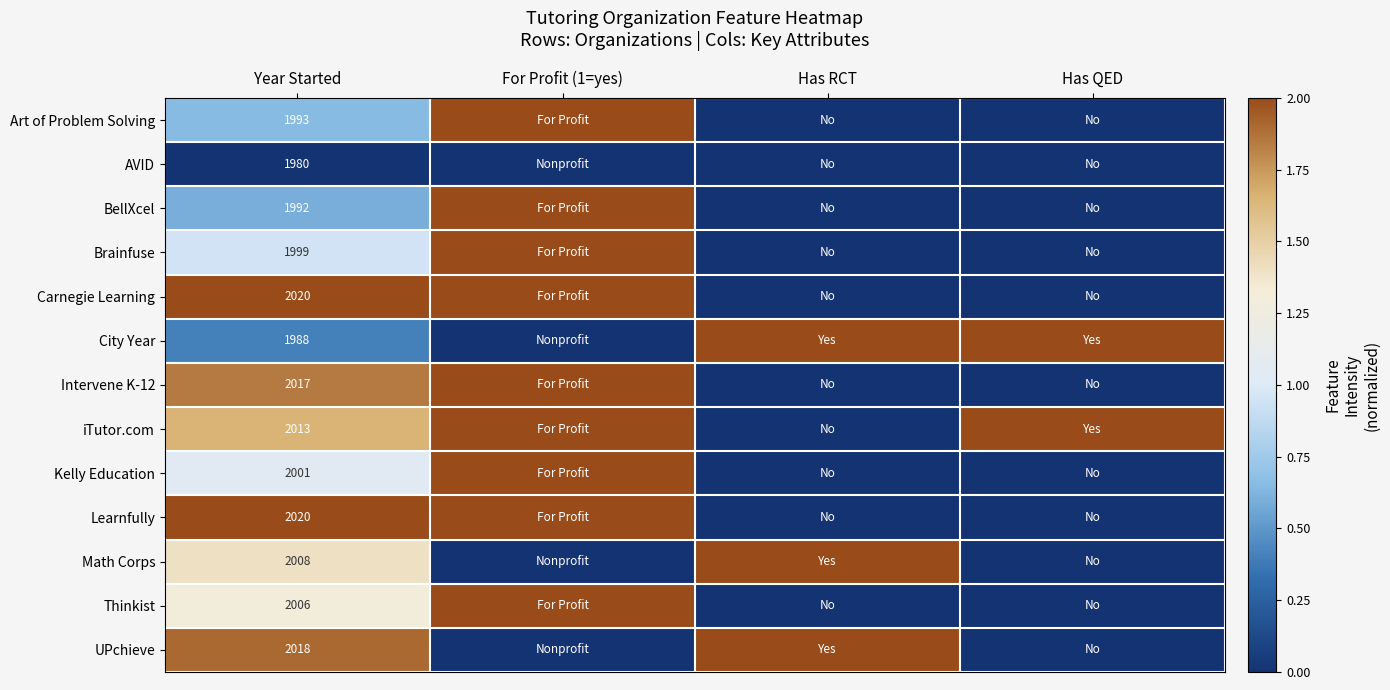

Which label corresponds to the smallest value in the chart?

Has RCT